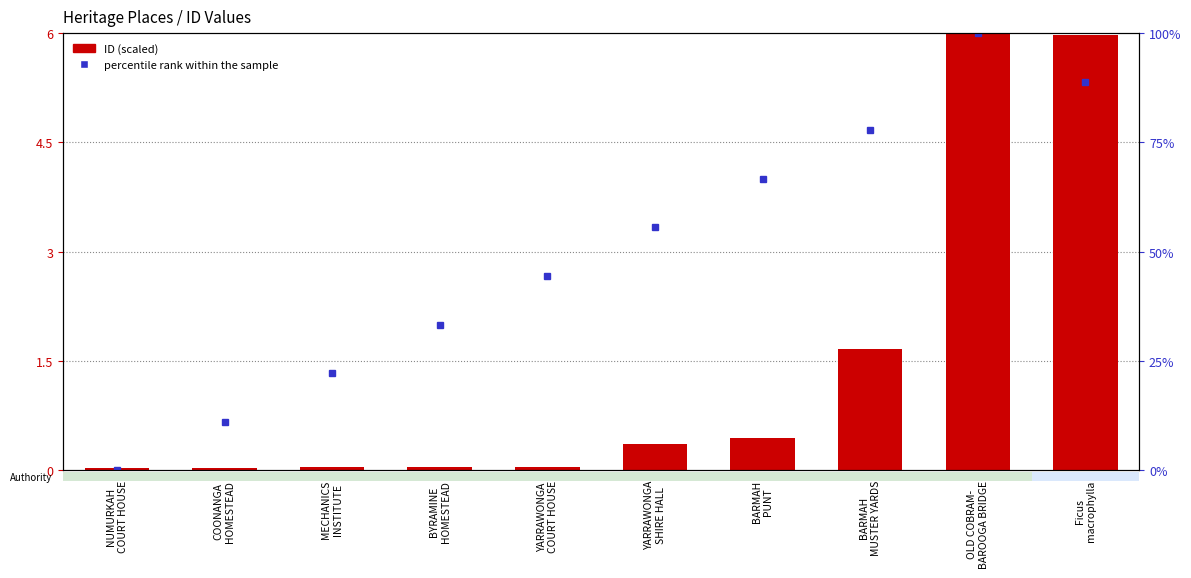

Rank the categories by value from lowest to highest.

NUMURKAH
COURT HOUSE, COONANGA
HOMESTEAD, MECHANICS
INSTITUTE, BYRAMINE
HOMESTEAD, YARRAWONGA
COURT HOUSE, YARRAWONGA
SHIRE HALL, BARMAH
PUNT, BARMAH
MUSTER YARDS, Ficus
macrophylla, OLD COBRAM-
BAROOGA BRIDGE